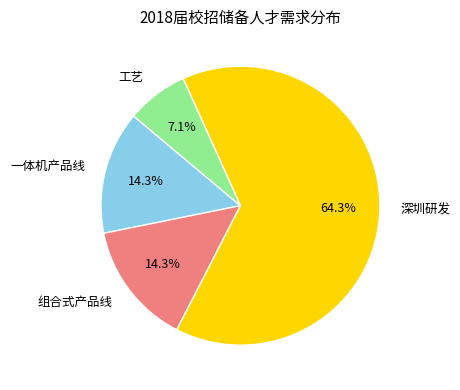

Is it true that 工艺 is 7% of the pie?

True